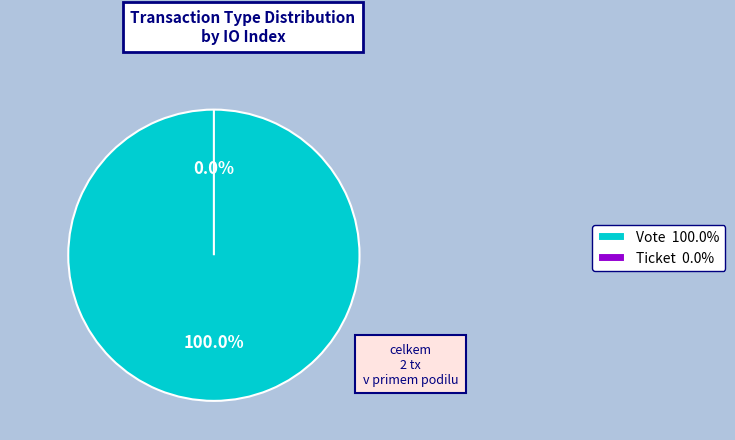

Does Vote account for over 50% of the chart?

Yes